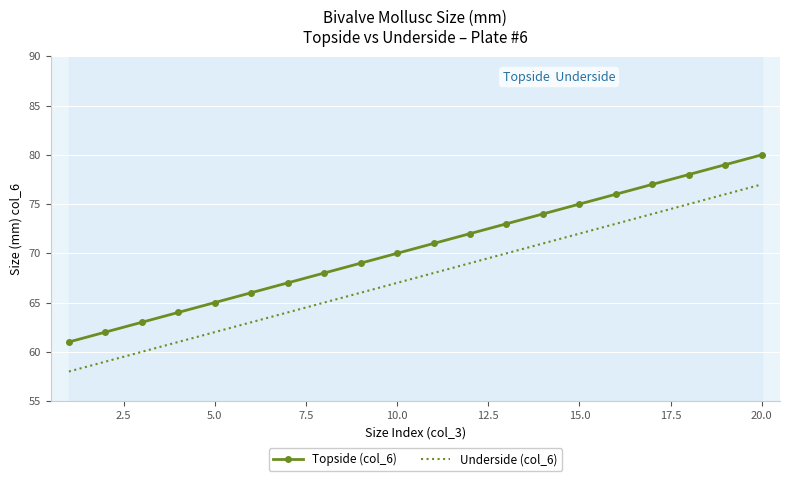

List the series in order of their overall mean, highest first.

Topside (col_6), Underside (col_6)